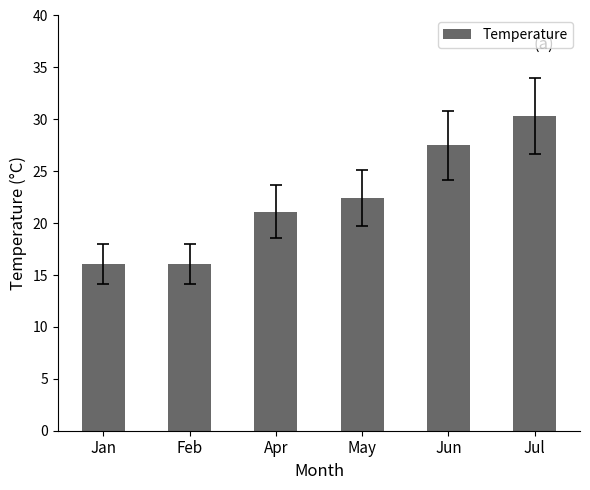

What is the sum of the values at Apr and Jun?

48.6